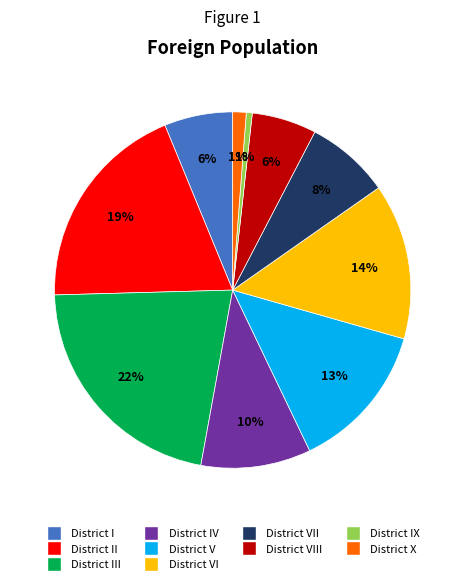

Which has a higher value, District IV or District IX?

District IV